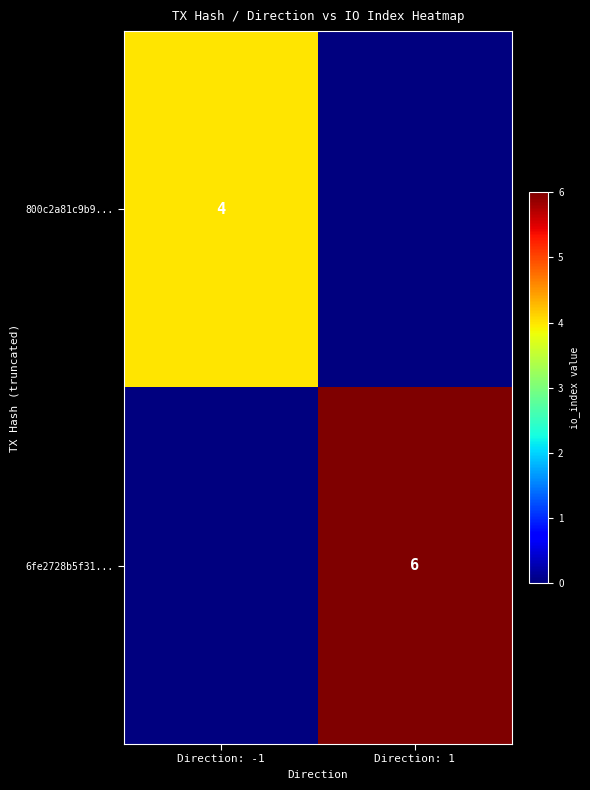

The 6fe2728b5f31... series shows 10 at Direction: 1. True or false?

False